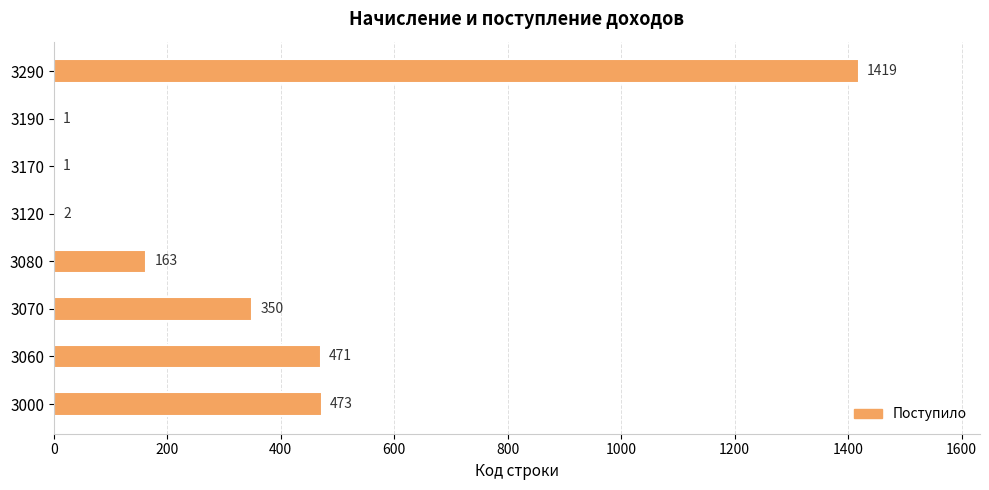

What is the maximum value shown in the chart?

1419